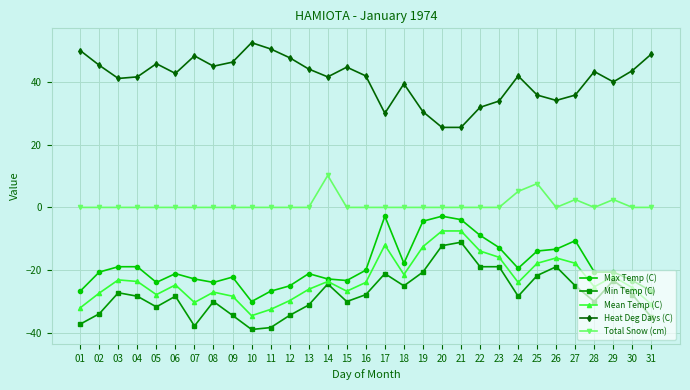

What is the value of the Mean Temp (C) point at the 24th from the left?

-23.9